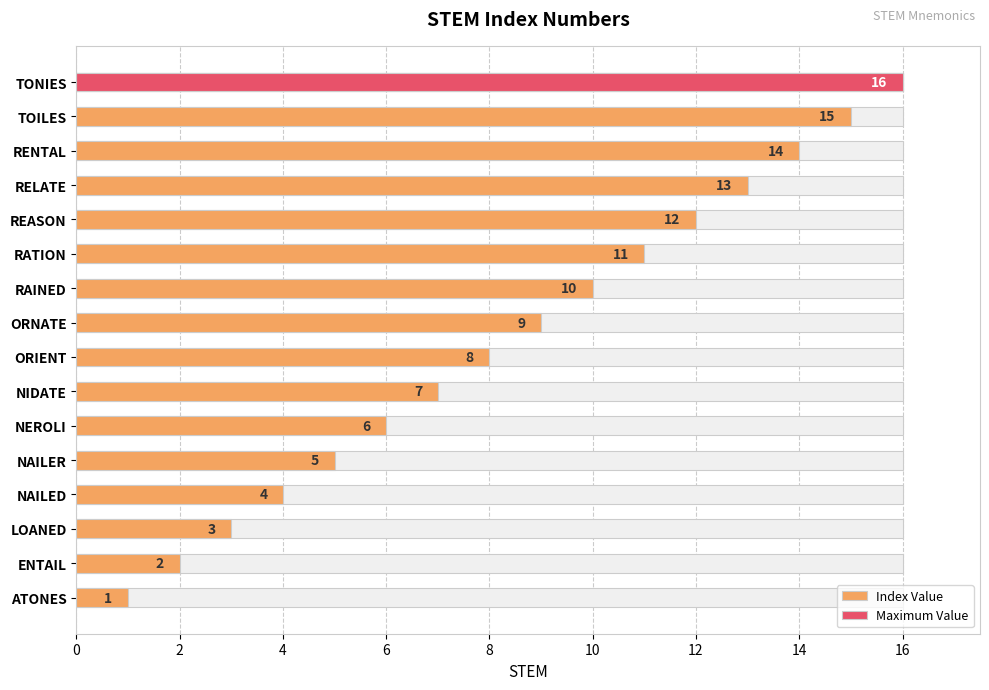

Is it true that the value at NAILER is 7?

False